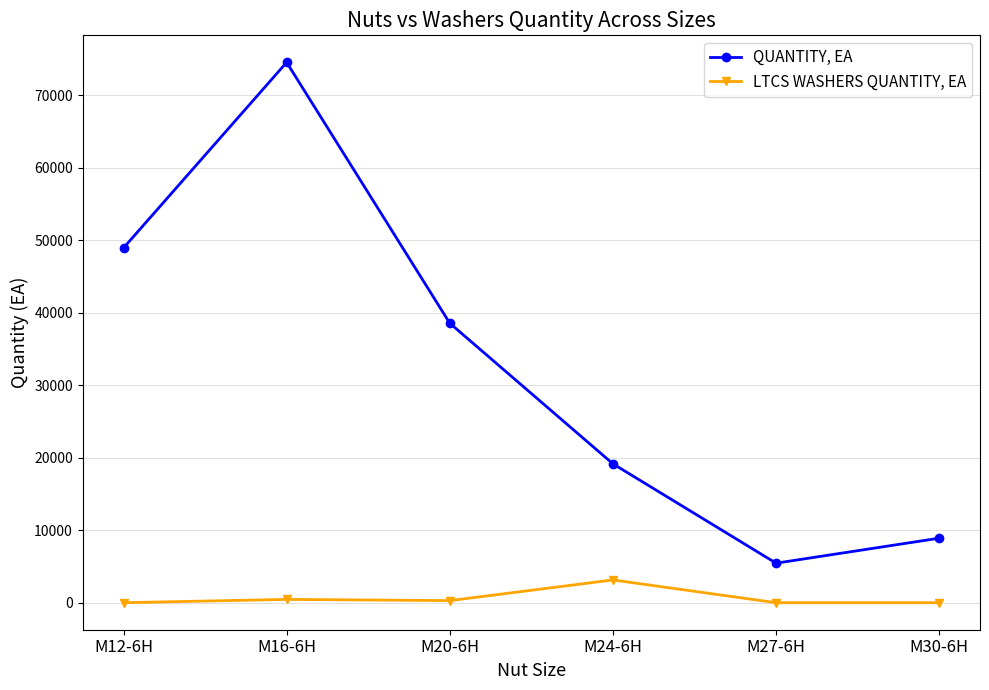

What is the label of the 1st point from the left?

M12-6H